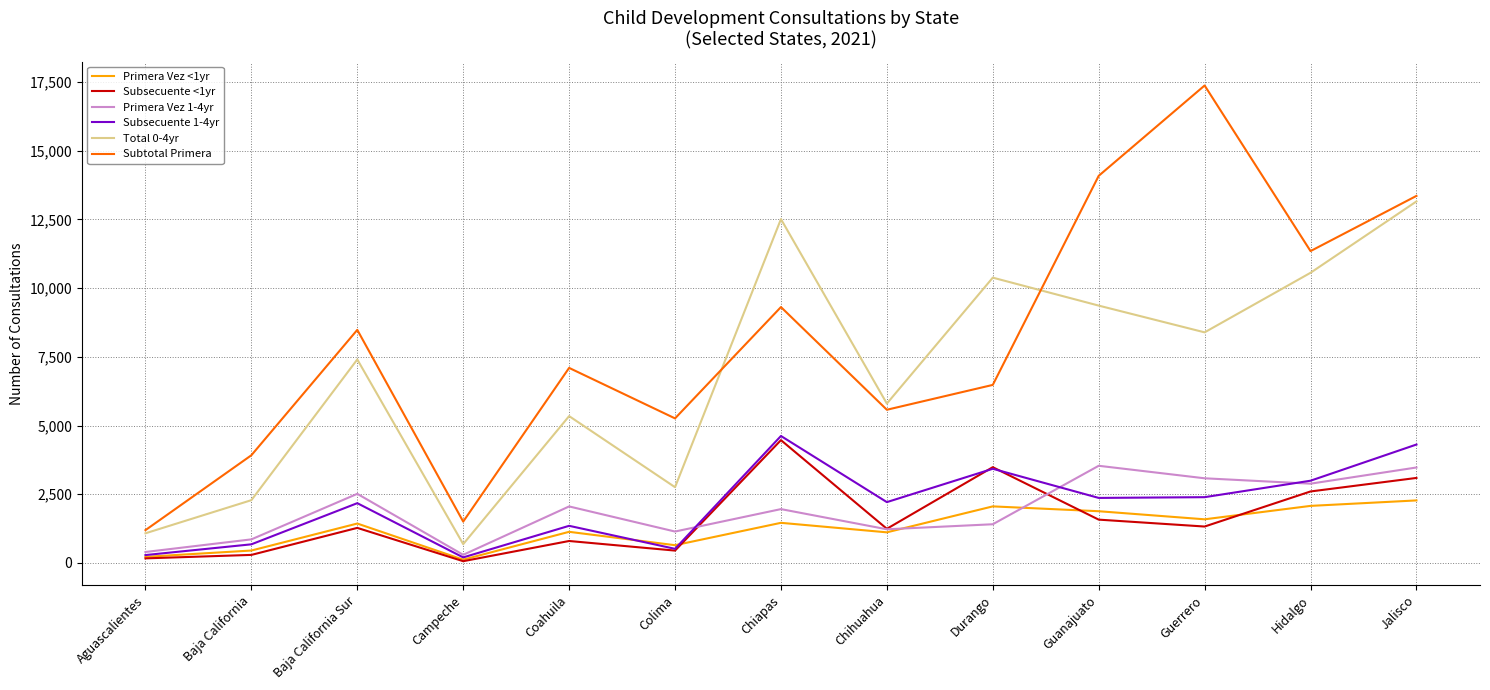

True or false: Primera Vez <1yr and Subtotal Primera cross at least once.

False